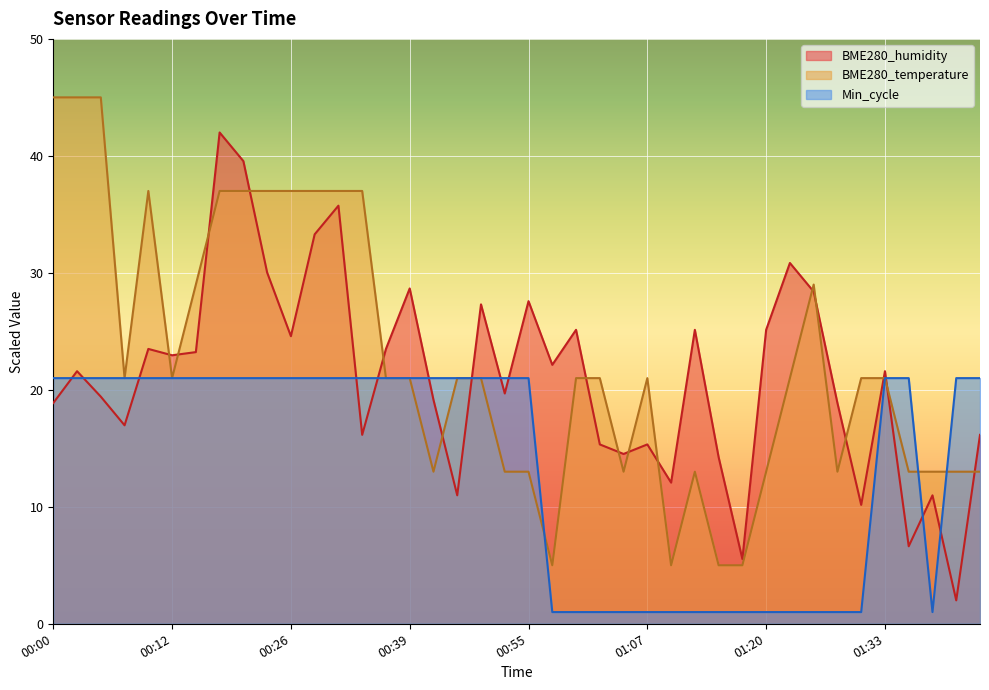

At how many categories does at least one series exceed 9?

39